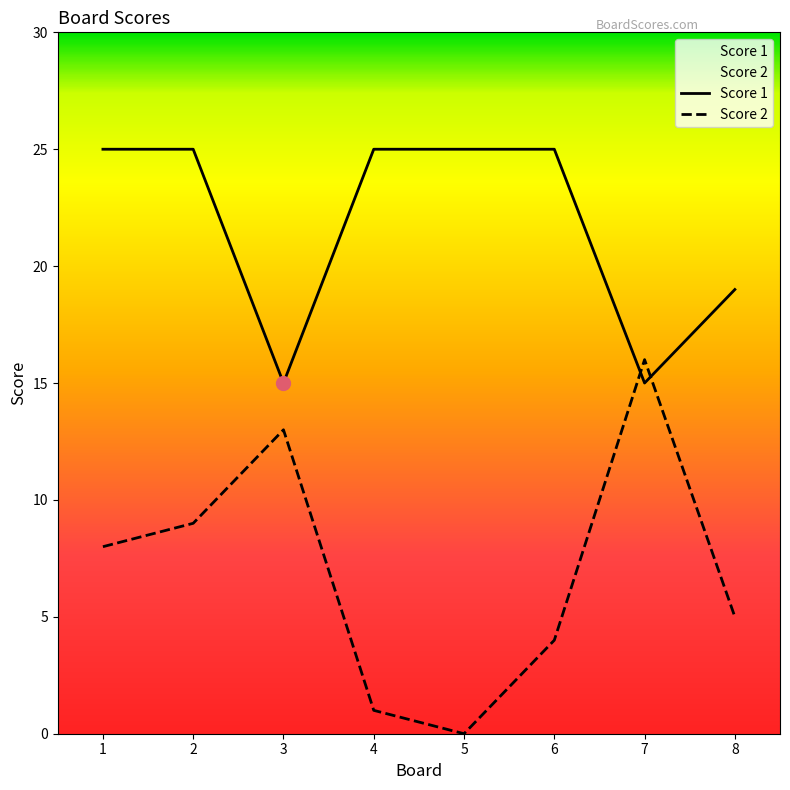

What is the difference between the Score 2 values at 7 and 5?

16